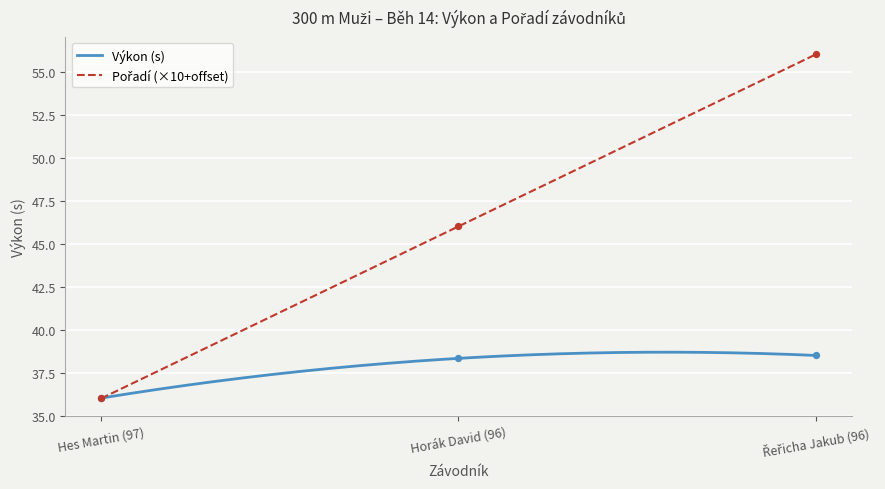

Which series has the widest spread of Y values?

Pořadí